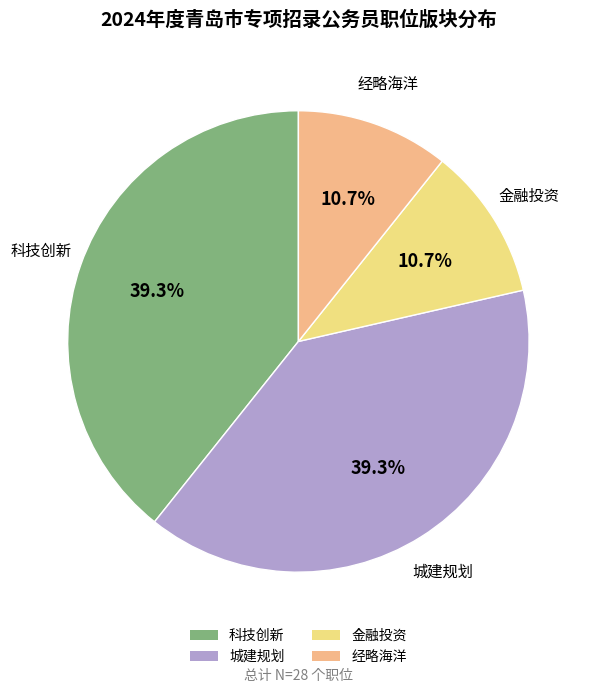

Is there any slice that represents more than half of the pie?

No